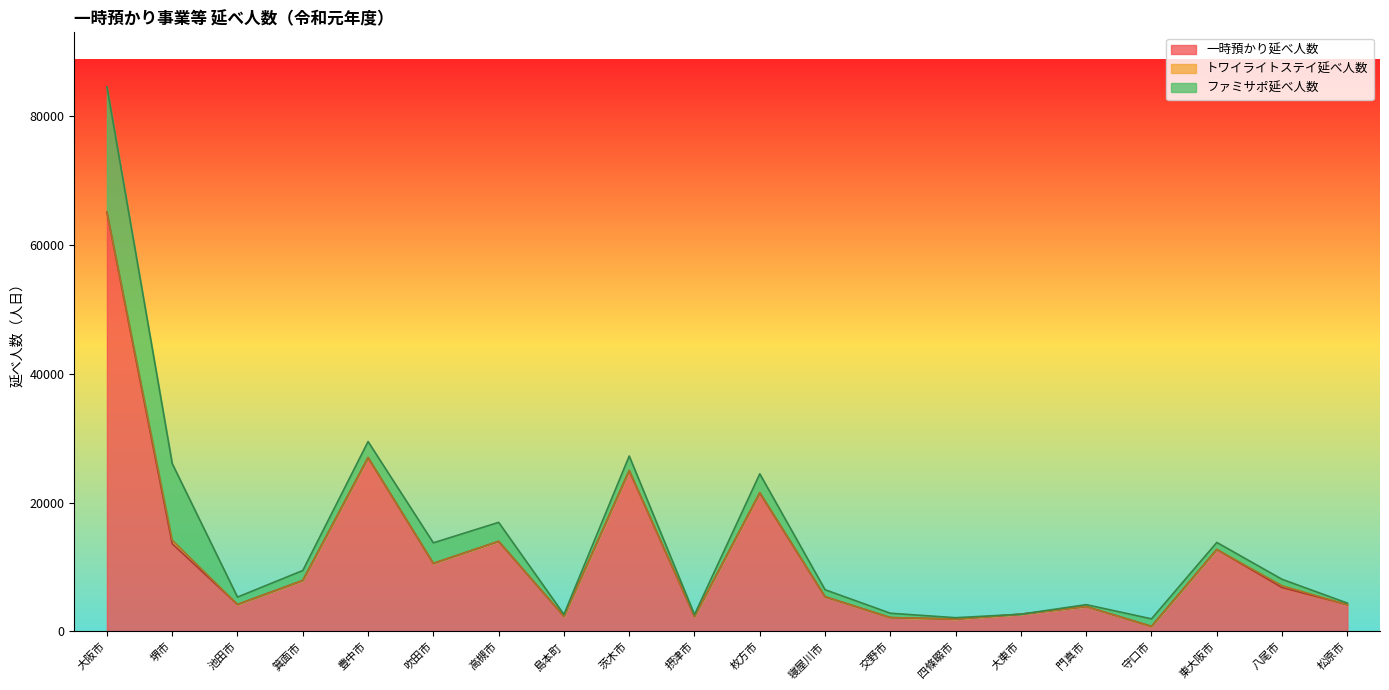

Reading left to right, list all the values displayed in this chart.

一時預かり延べ人数: 大阪市=65033	堺市=13610	池田市=4190	箕面市=7914	豊中市=26969	吹田市=10556	高槻市=13982	島本町=2348	茨木市=24944	摂津市=2327	枚方市=21492	寝屋川市=5388	交野市=2156	四條畷市=1923	大東市=2678	門真市=3874	守口市=785	東大阪市=12723	八尾市=6800	松原市=4161
トワイライトステイ延べ人数: 大阪市=0	堺市=553	池田市=0	箕面市=0	豊中市=0	吹田市=6	高槻市=5	島本町=0	茨木市=20	摂津市=0	枚方市=59	寝屋川市=0	交野市=0	四條畷市=0	大東市=0	門真市=0	守口市=0	東大阪市=0	八尾市=295	松原市=0
ファミサポ延べ人数: 大阪市=19441	堺市=11881	池田市=1145	箕面市=1544	豊中市=2482	吹田市=3186	高槻市=2940	島本町=297	茨木市=2250	摂津市=294	枚方市=2900	寝屋川市=1088	交野市=675	四條畷市=214	大東市=0	門真市=290	守口市=1175	東大阪市=1089	八尾市=996	松原市=240